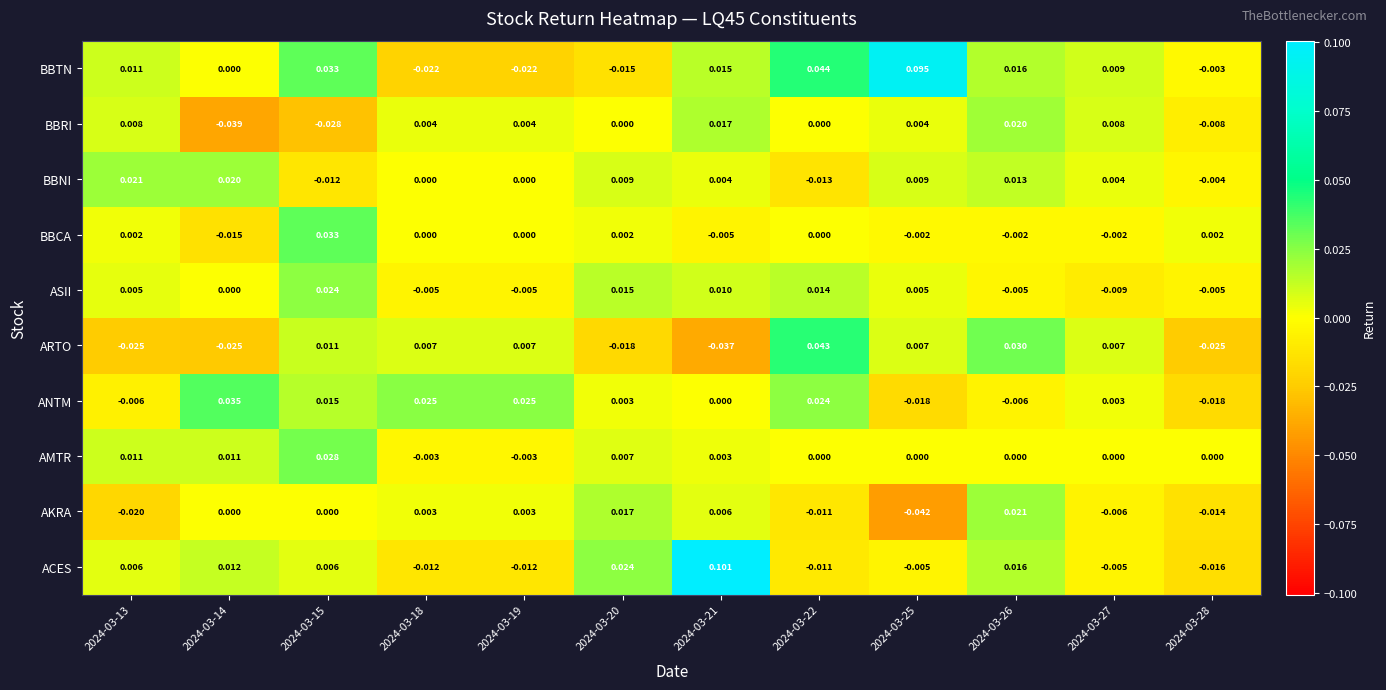

At 2024-03-21, list the series in order from smallest to largest.

ARTO, BBCA, ANTM, AMTR, BBNI, AKRA, ASII, BBTN, BBRI, ACES